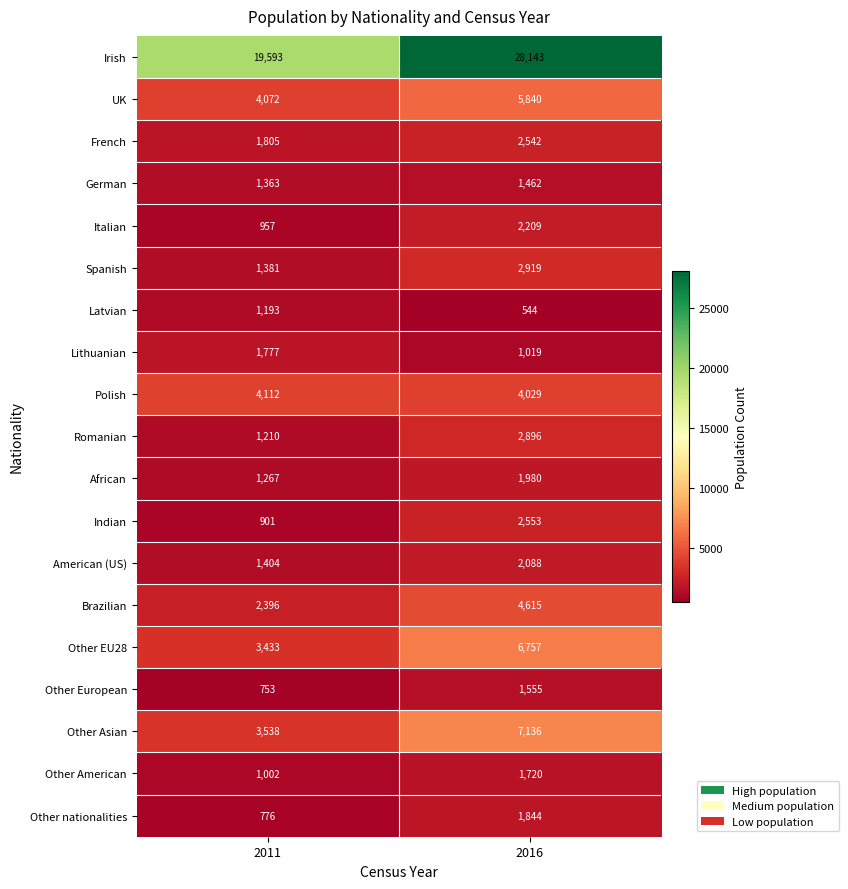

What is the sum of the Other EU28 values at 2016 and 2011?

10190